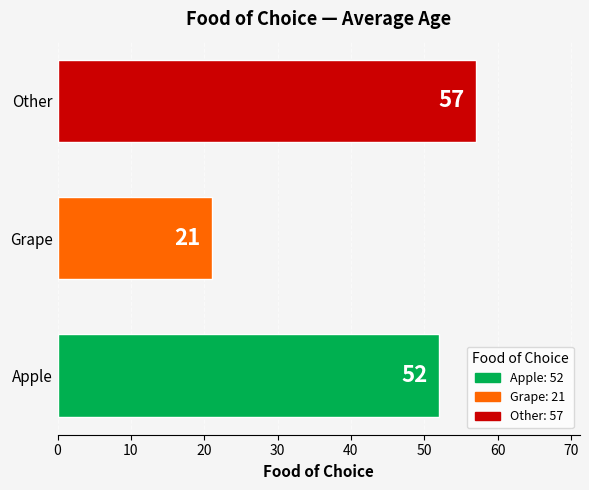

List the labels in order of value, smallest first.

Grape, Apple, Other